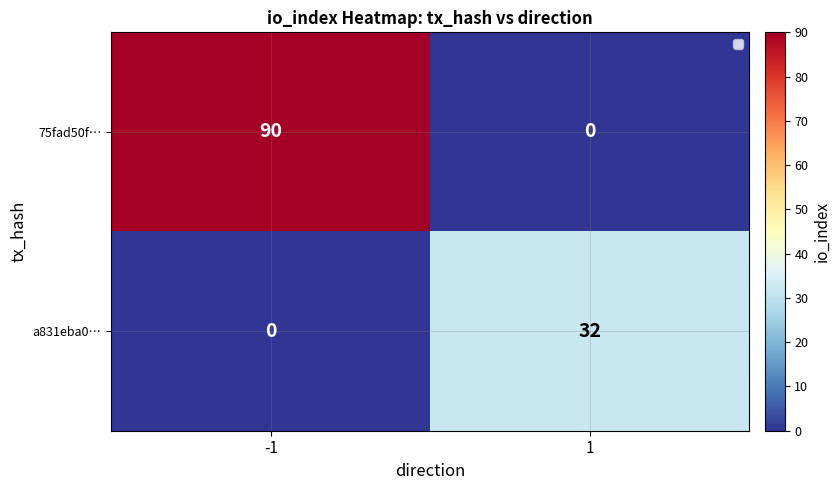

Reading left to right, what are all the values shown in this chart?

75fad50f…: -1=90	1=0
a831eba0…: -1=0	1=32